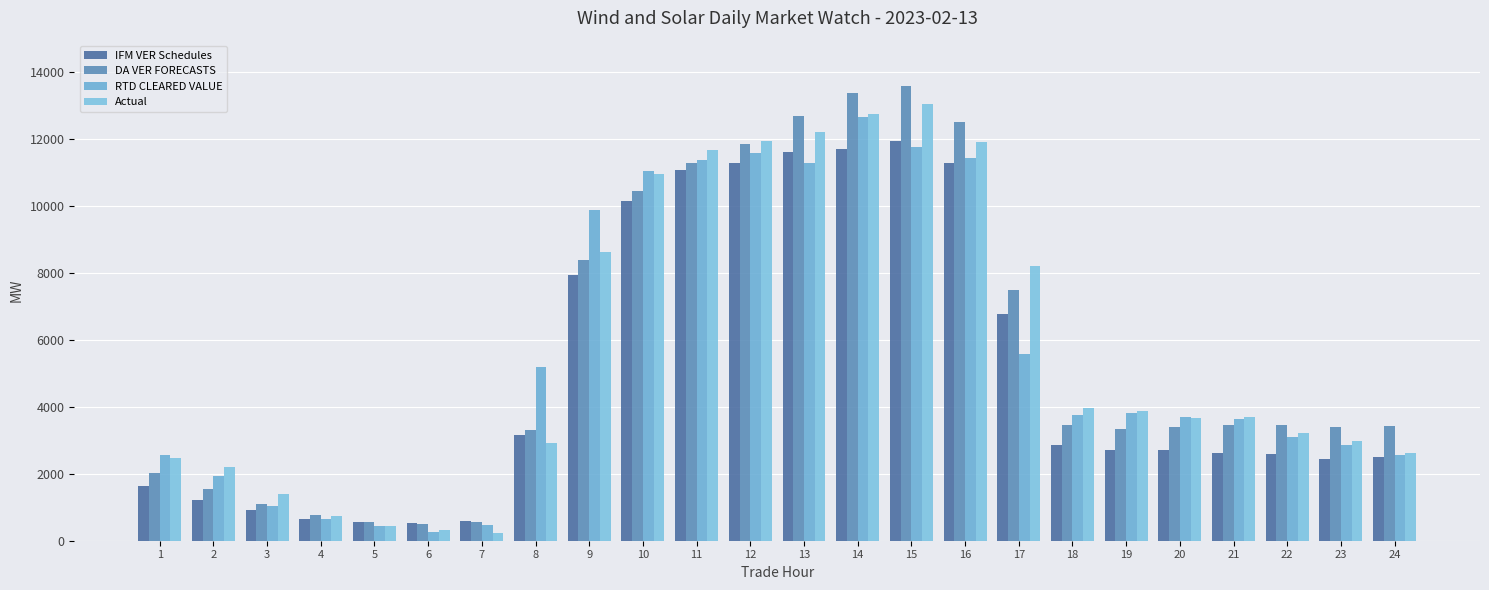

The RTD CLEARED VALUE series shows 2553.3 at 1. True or false?

True